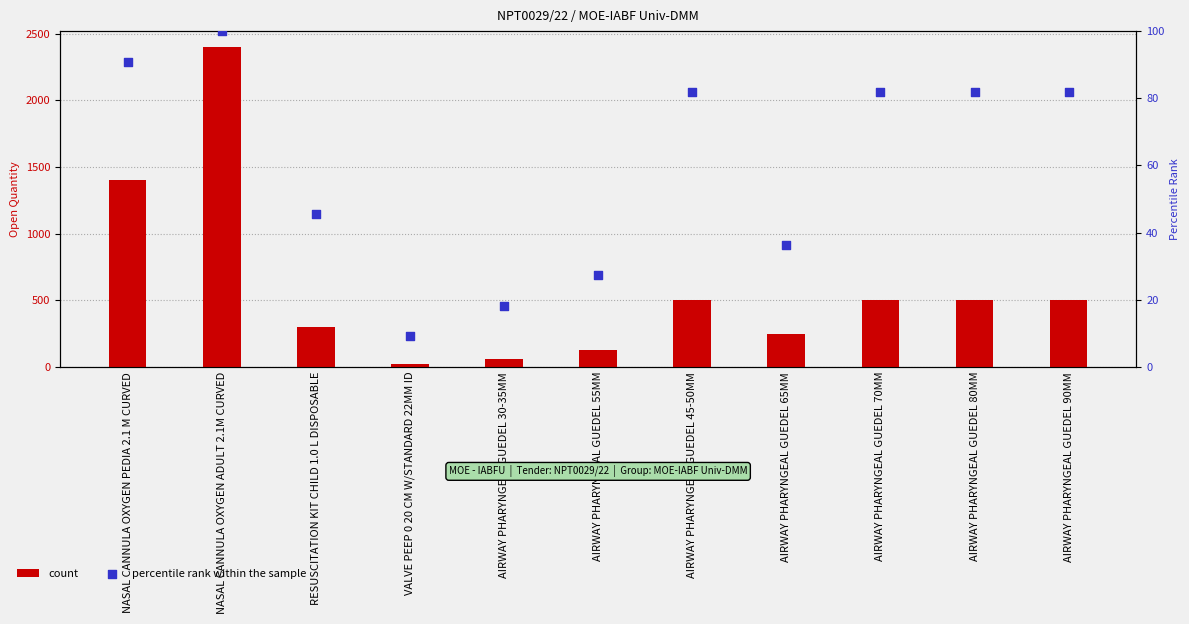

Which series has the largest total across all categories?

count